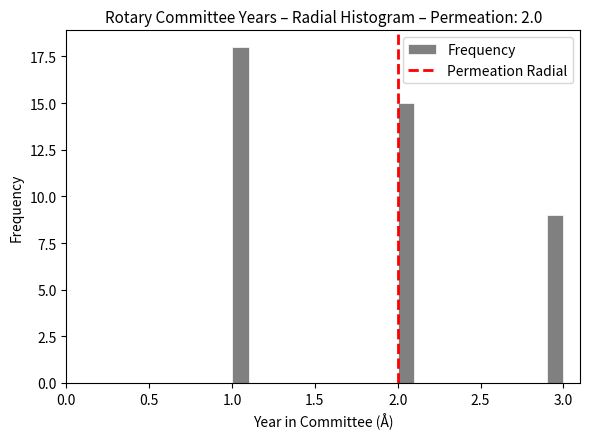

Read against the x-axis, roughly where is the centre of the tallest bar?

1.05